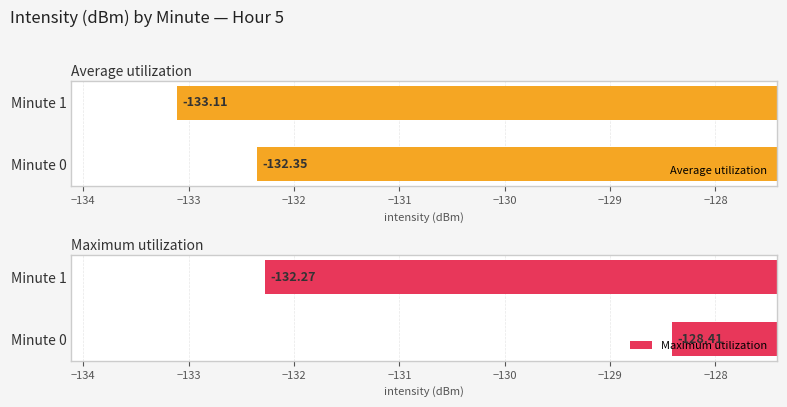

Which series has the widest spread of values?

Maximum utilization